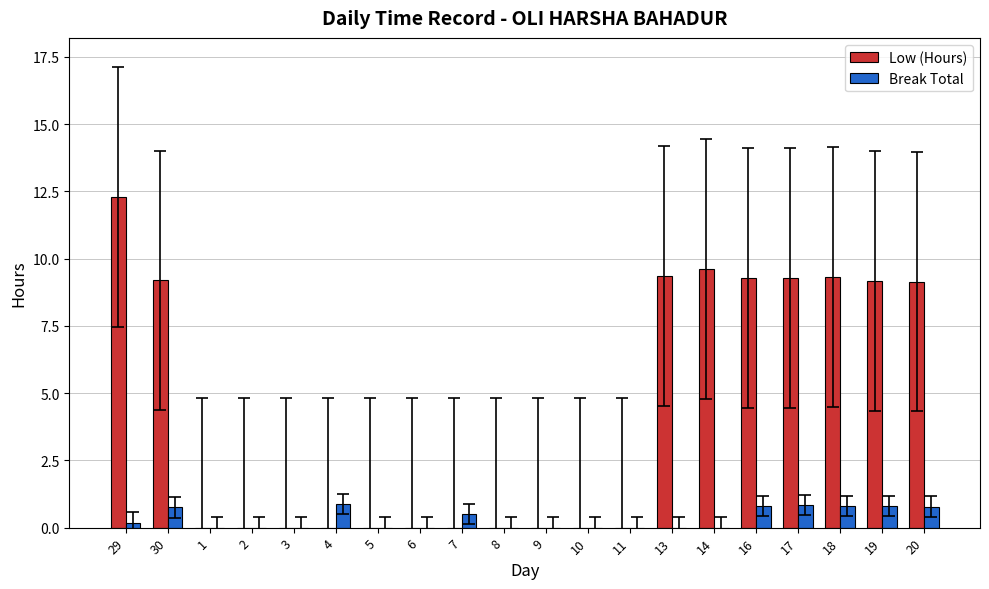

Between 29 and 1, which series saw the biggest shift?

Low (Hours)